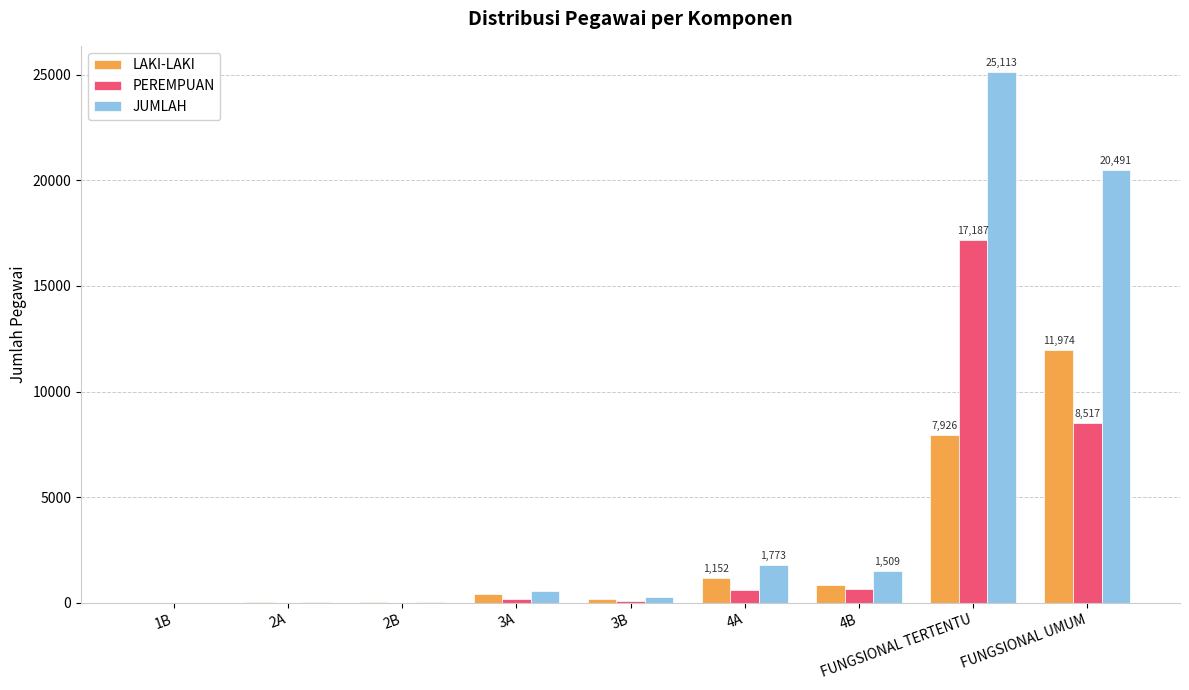

Is it true that PEREMPUAN equals 8517 at FUNGSIONAL UMUM?

True